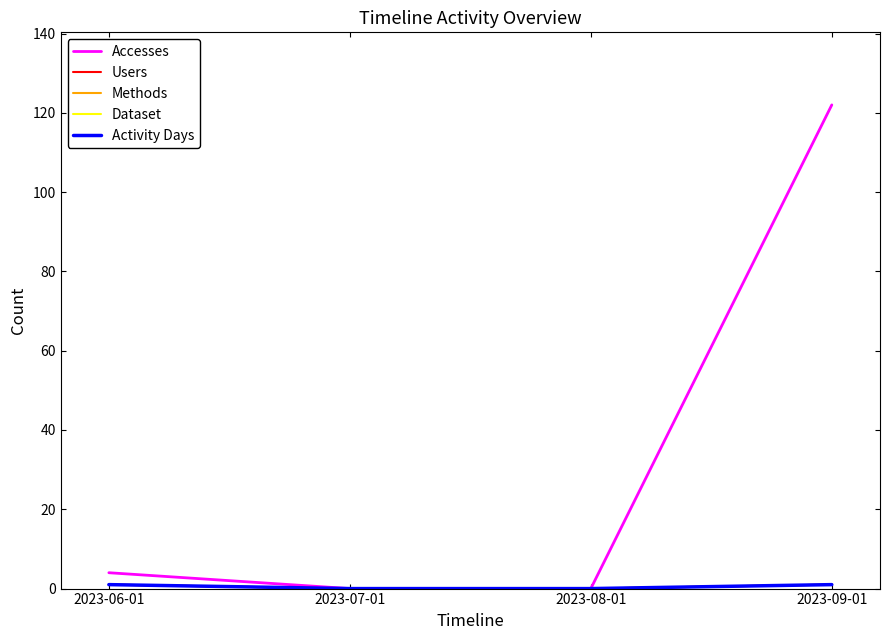

What is the label of the 4th point from the right?

2023-06-01